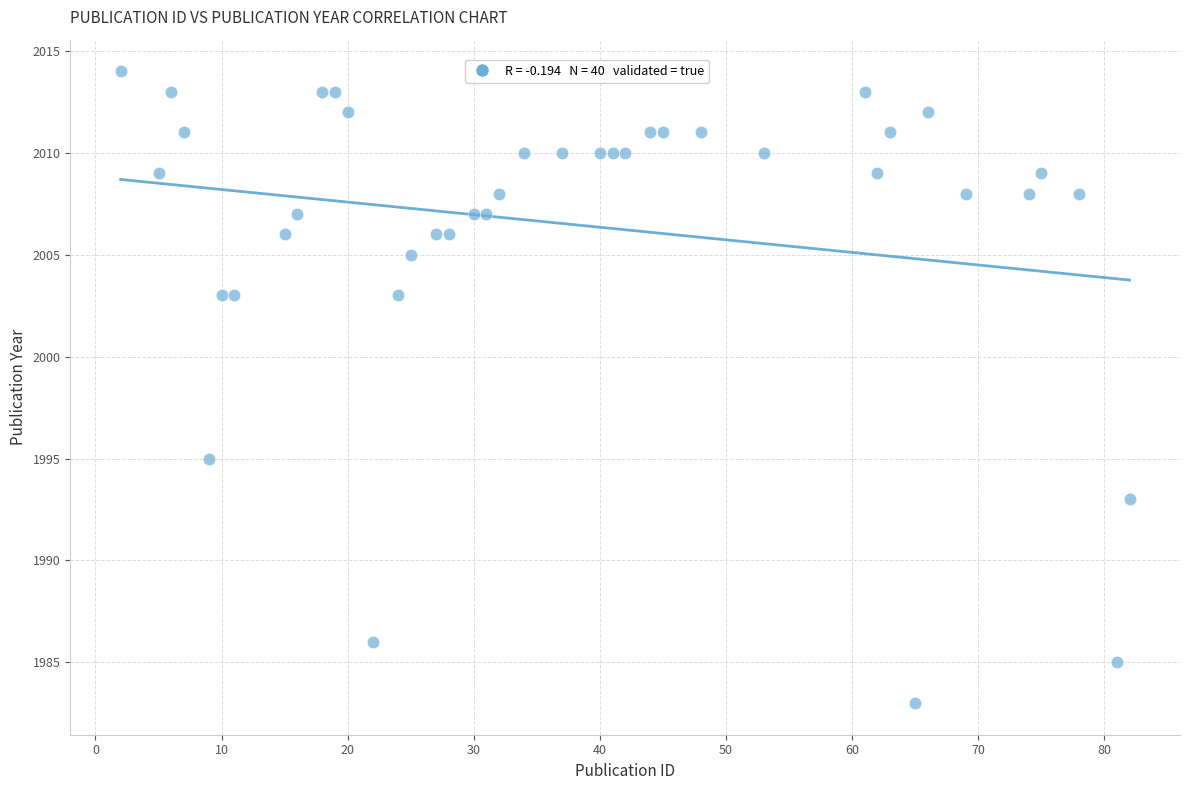

What is the range of Y values (max minus min)?

31